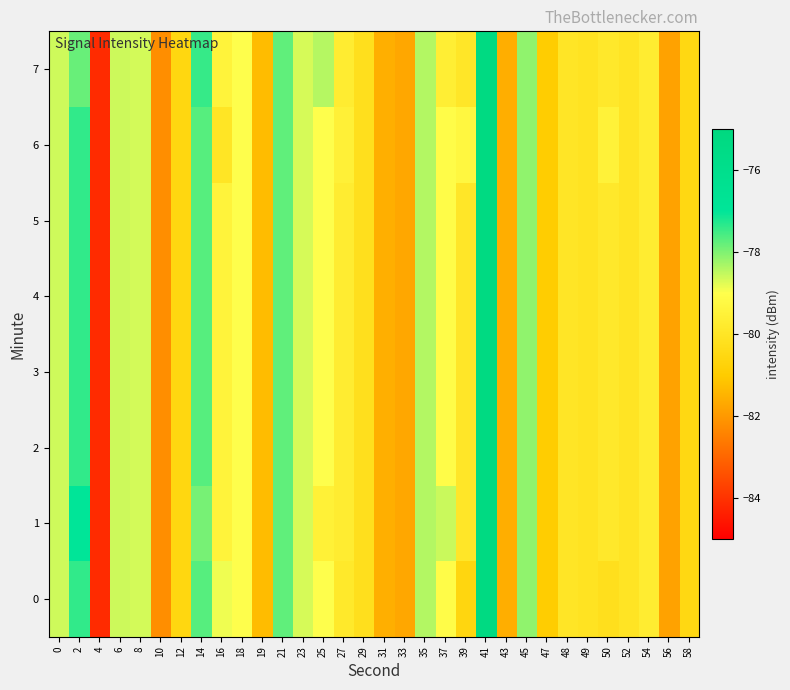

Which category has the highest value across all series?

41